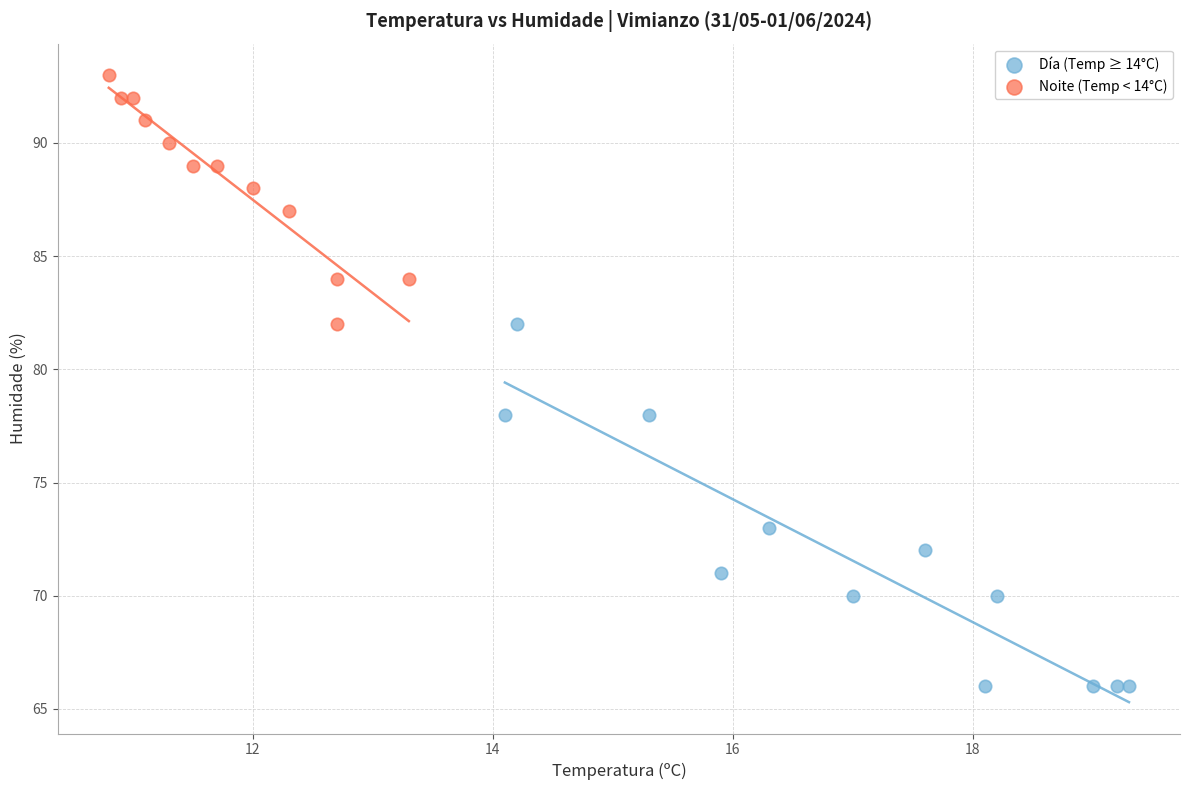

What are all the series names shown in the legend?

Día (Temp ≥ 14°C), Noite (Temp < 14°C)